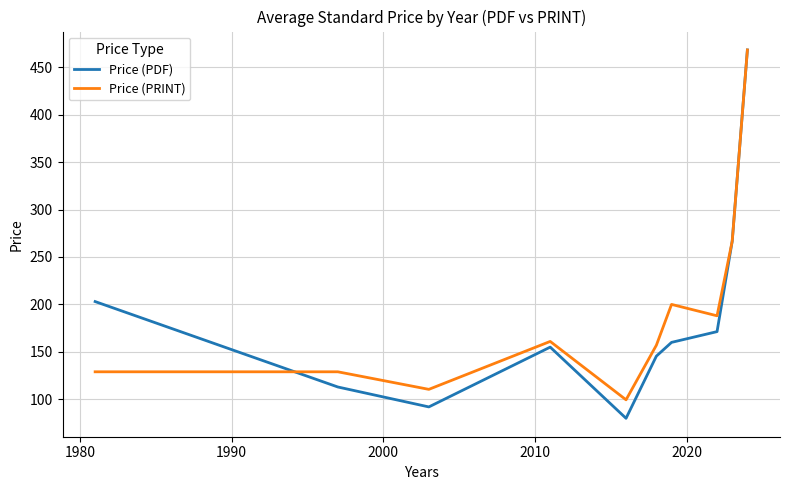

Which series has the widest spread of values?

Price (PDF)